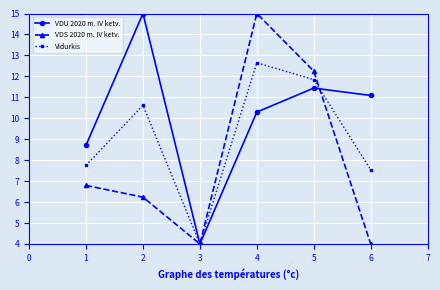

How many values in the VDS 2020 m. IV ketv. series are below 6?

2